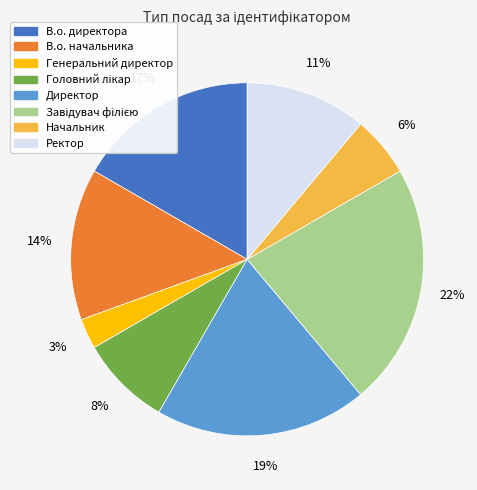

Combined, do Генеральний директор and Ректор account for over 50%?

No